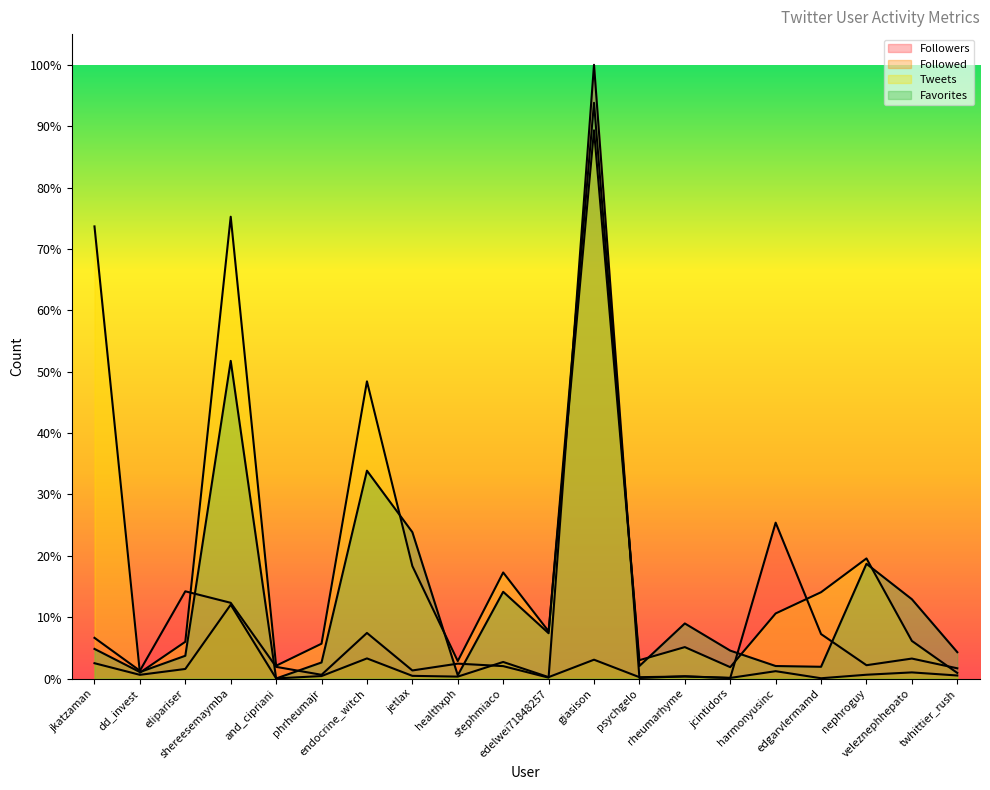

True or false: Favorites has more than 0 points higher than both neighbors.

True